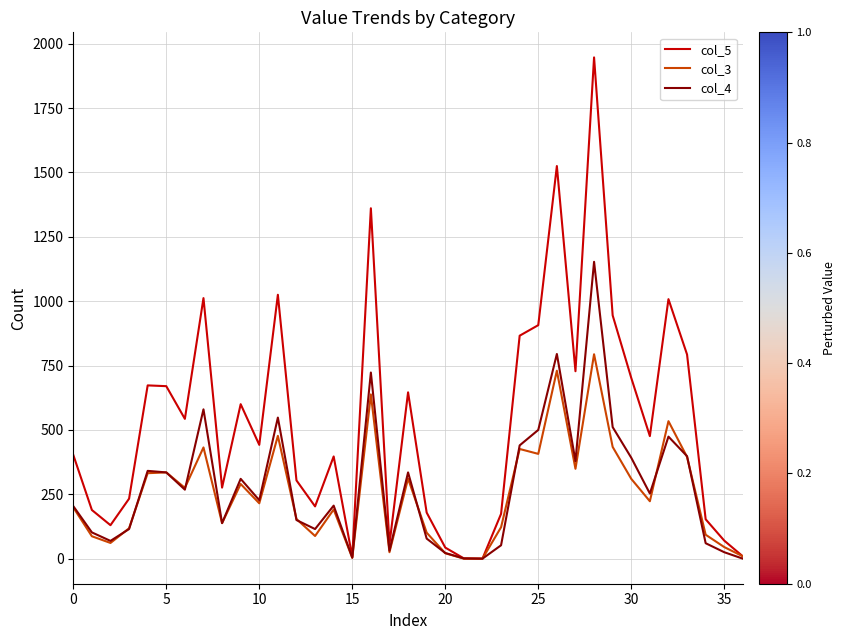

Rank the series by their maximum value, from lowest to highest.

col_3, col_4, col_5